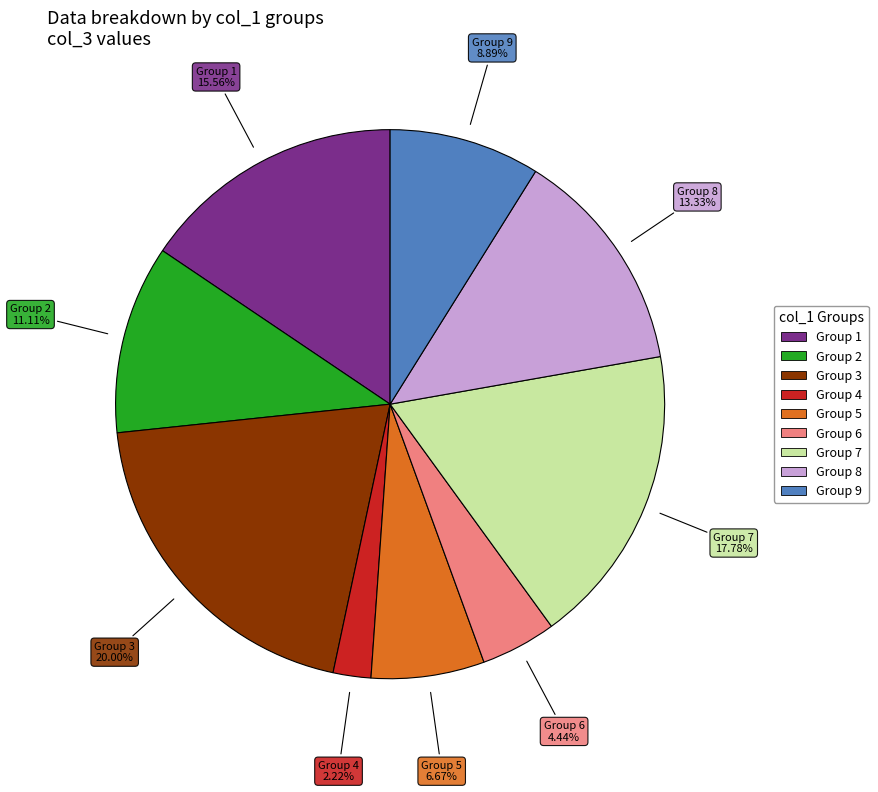

Does any single category account for the majority?

No